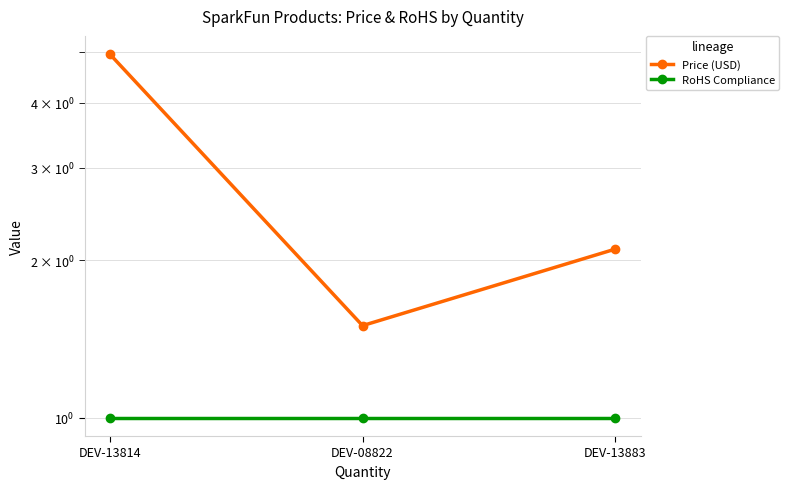

What is the value of the Price (USD) point at the 1st from the left?

5.0